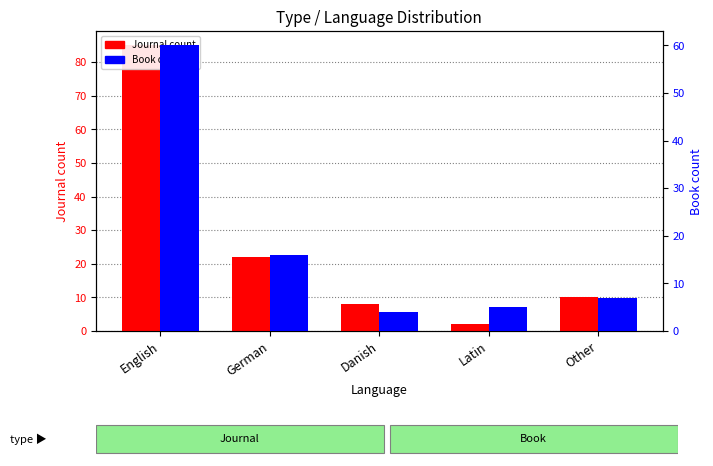

Rank the series by their average value, from lowest to highest.

Book, Journal